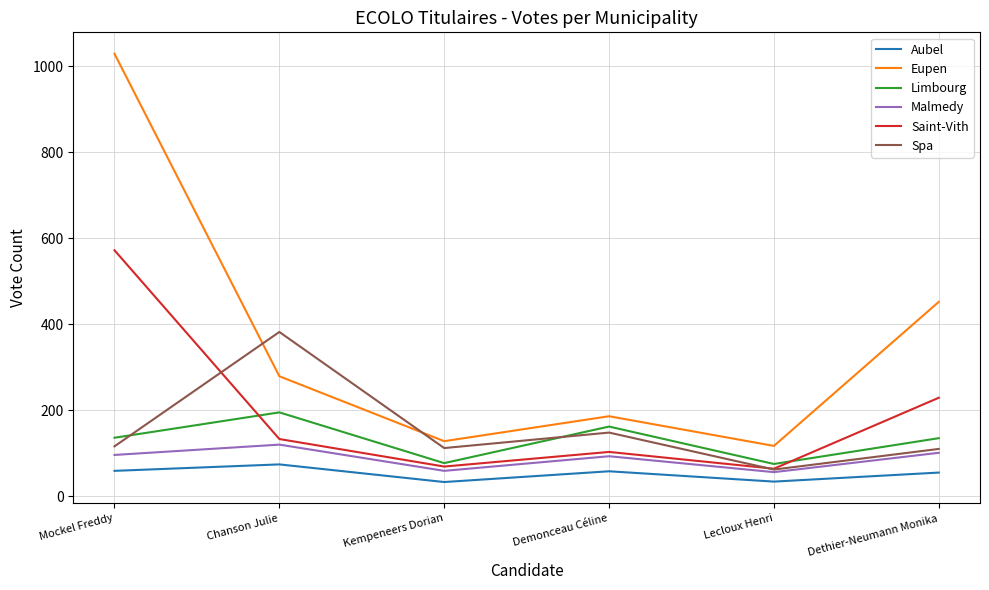

What is the minimum value for Eupen?

117